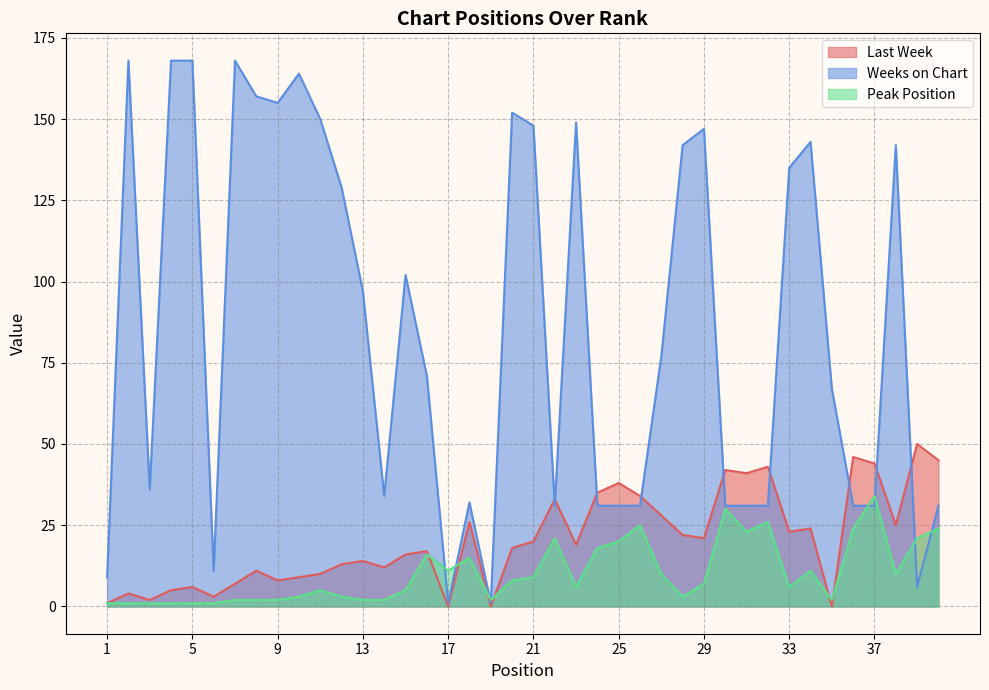

Reading left to right, transcribe all the data shown in this chart.

Last Week: 1	4	2	5	6	3	7	11	8	9	10	13	14	12	16	17	0	26	0	18	20	33	19	35	38	34	28	22	21	42	41	43	23	24	0	46	44	25	50	45
Weeks on Chart: 9	168	36	168	168	11	168	157	155	164	150	129	97	34	102	71	1	32	1	152	148	31	149	31	31	31	77	142	147	31	31	31	135	143	67	31	31	142	6	31
Peak Position: 1	1	1	1	1	1	2	2	2	3	5	3	2	2	5	16	11	15	2	8	9	21	6	18	20	25	10	3	7	30	23	26	6	11	2	24	34	10	21	24